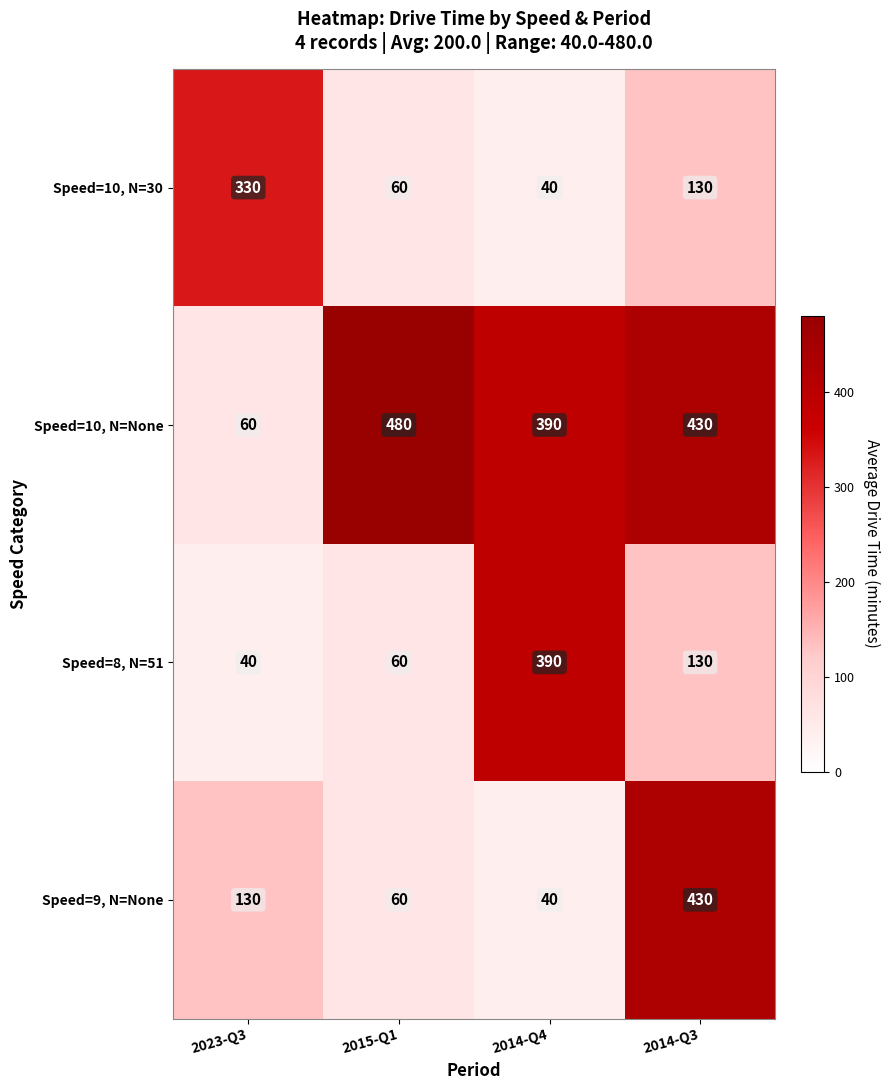

What is the sum of all Speed=10, N=30 values?

560